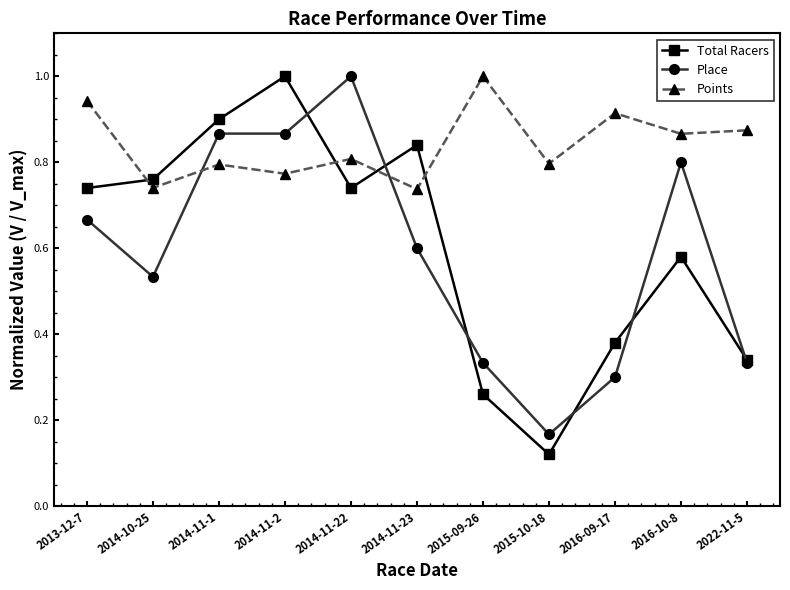

What is the sum of the Place values at 2016-10-8 and 2014-11-23?

1.4